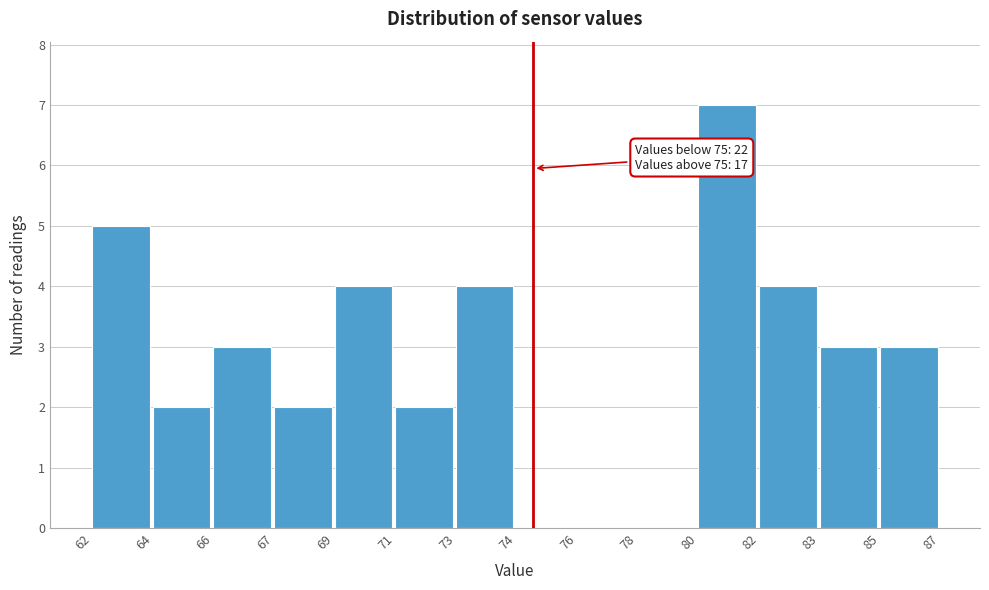

Reading left to right, transcribe all the data shown in this chart.

62=5	64=2	66=3	67=2	69=4	71=2	73=4	74=0	76=0	78=0	80=7	82=4	83=3	85=3